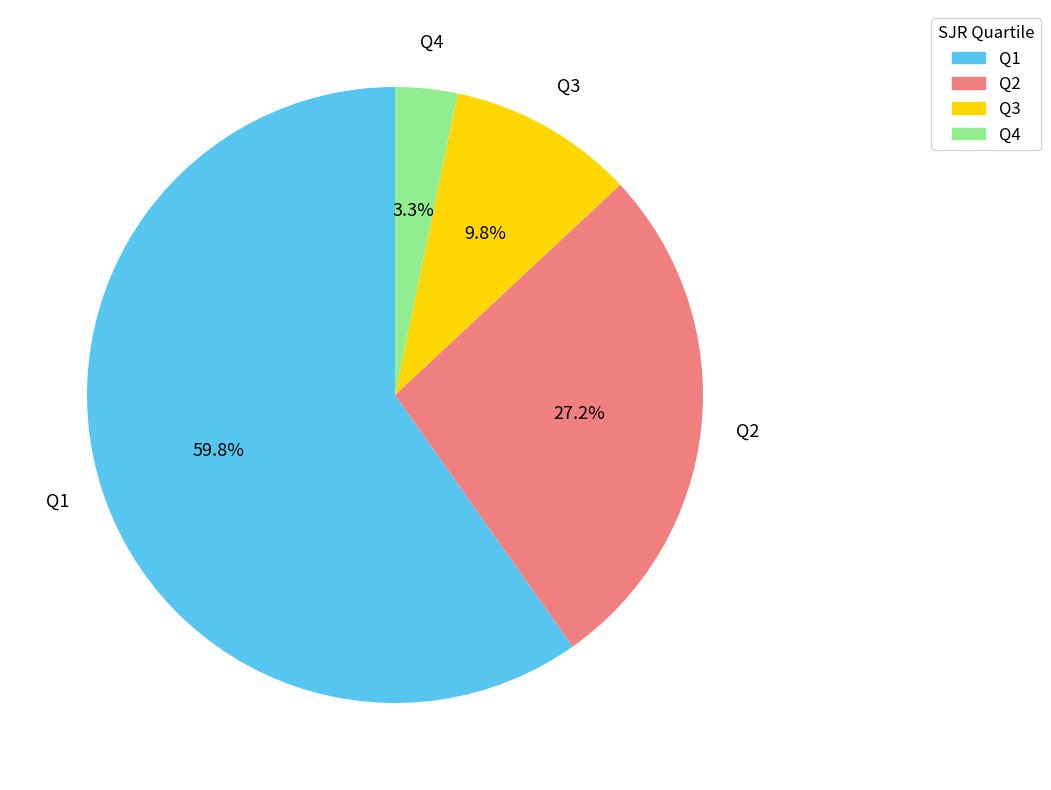

Does any single category account for the majority?

Yes